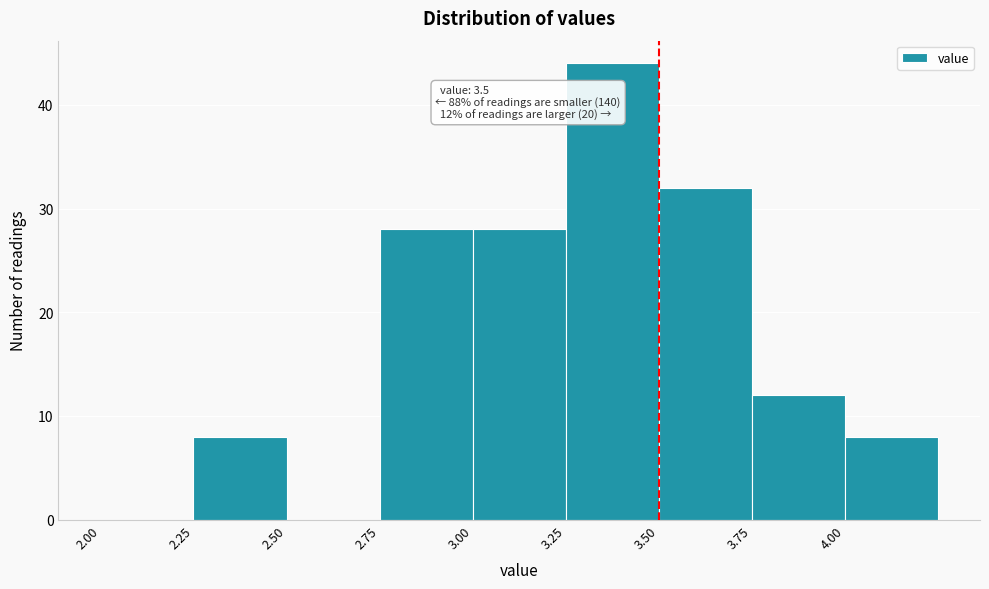

Over which range of the x-axis is the bar tallest?

3.25 to 3.50